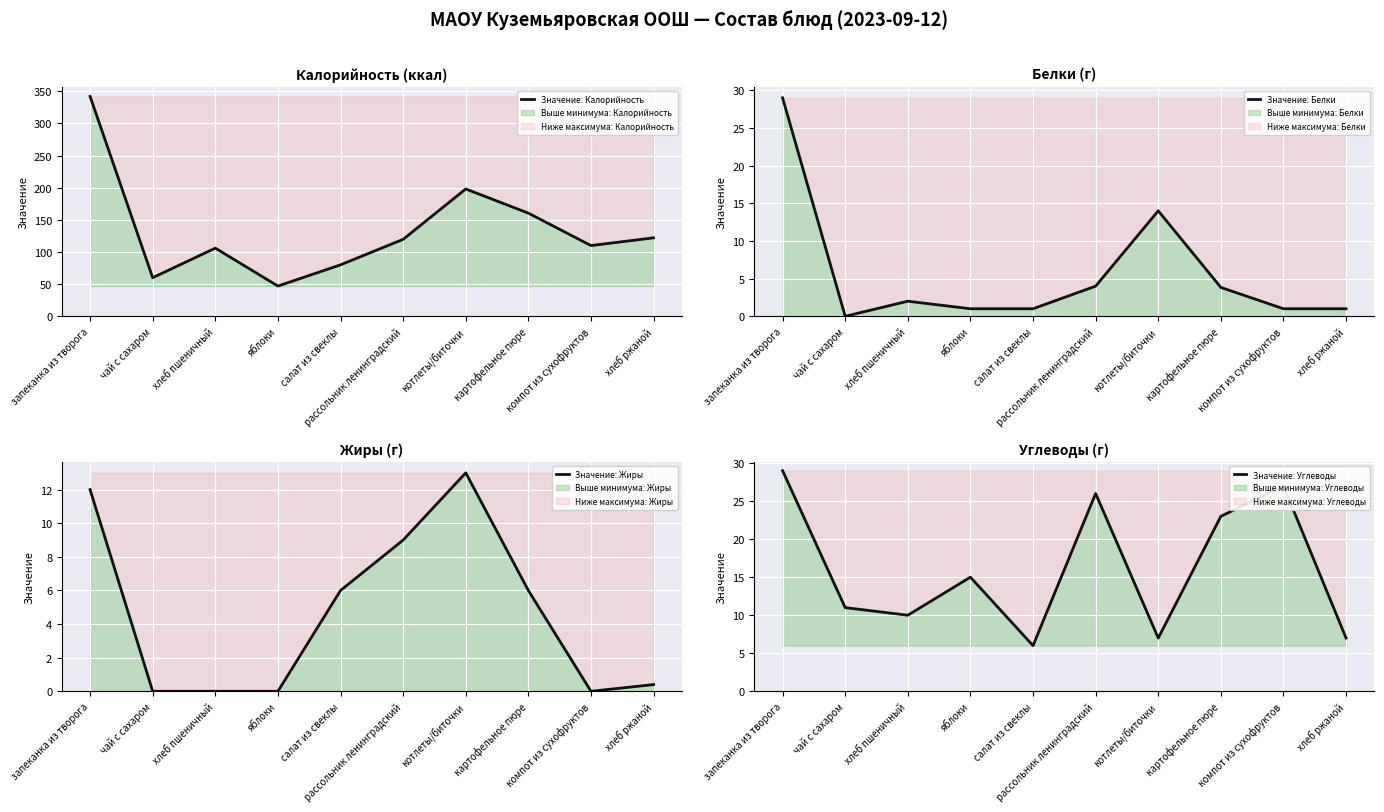

True or false: Значение: Белки has a value of 1.4 at салат из свеклы.

False